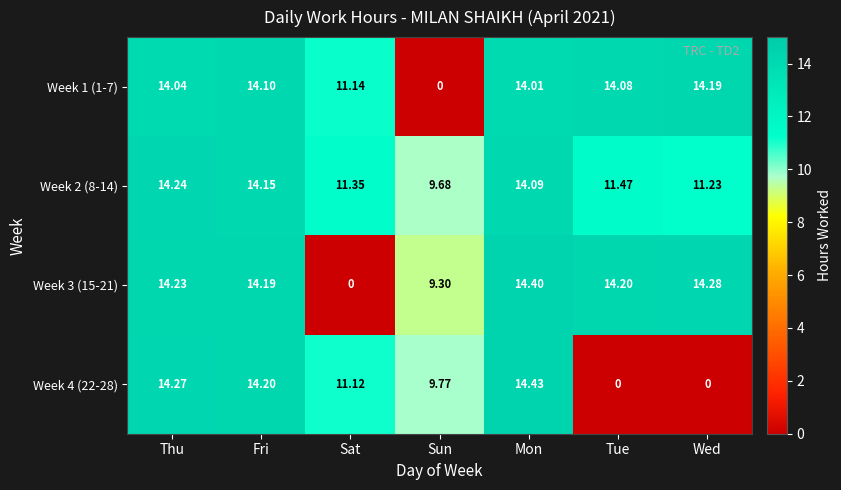

At which category is the sum across all series the highest?

Mon